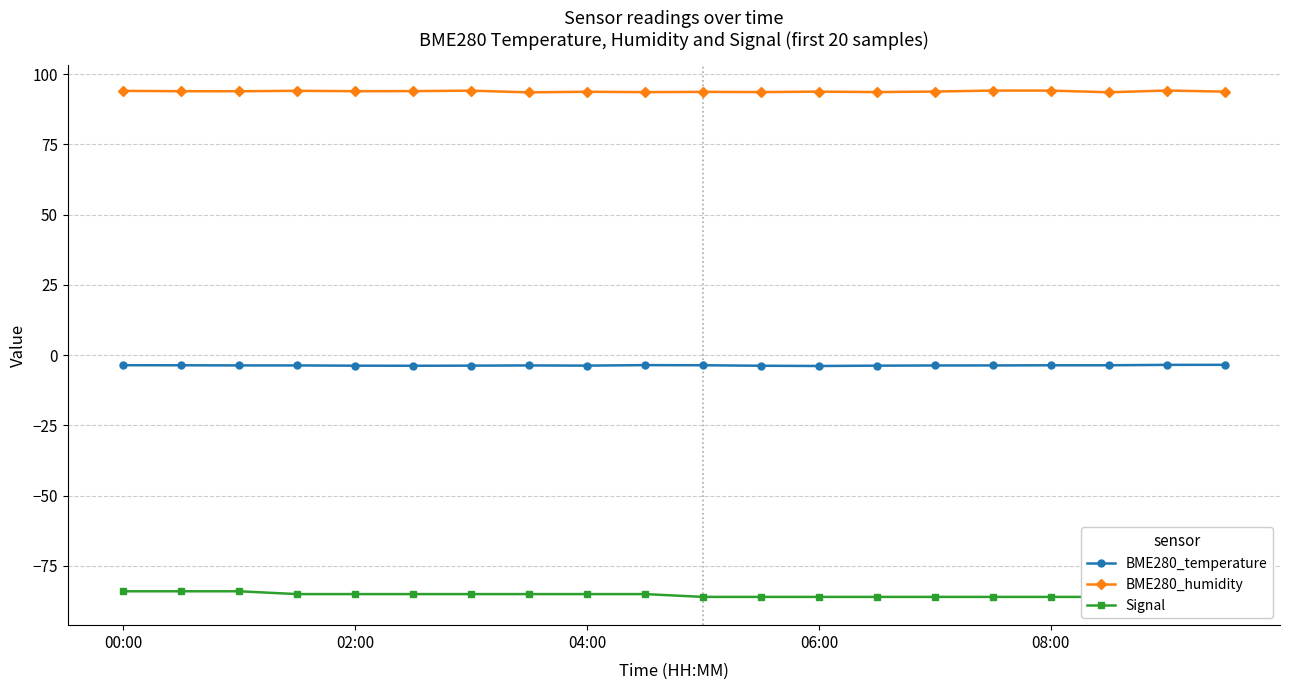

How many data points does each series have?

20